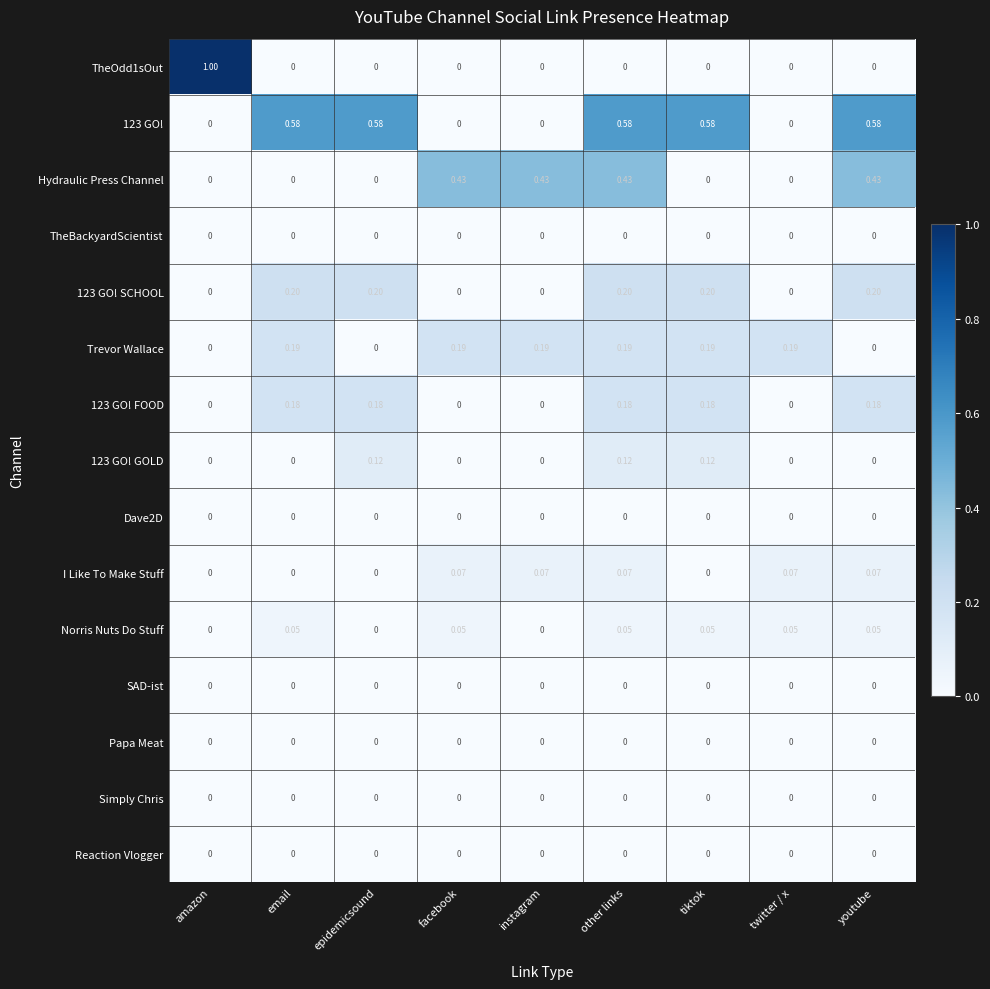

Is the value of I Like To Make Stuff at instagram greater than the value of SAD-ist at youtube?

Yes